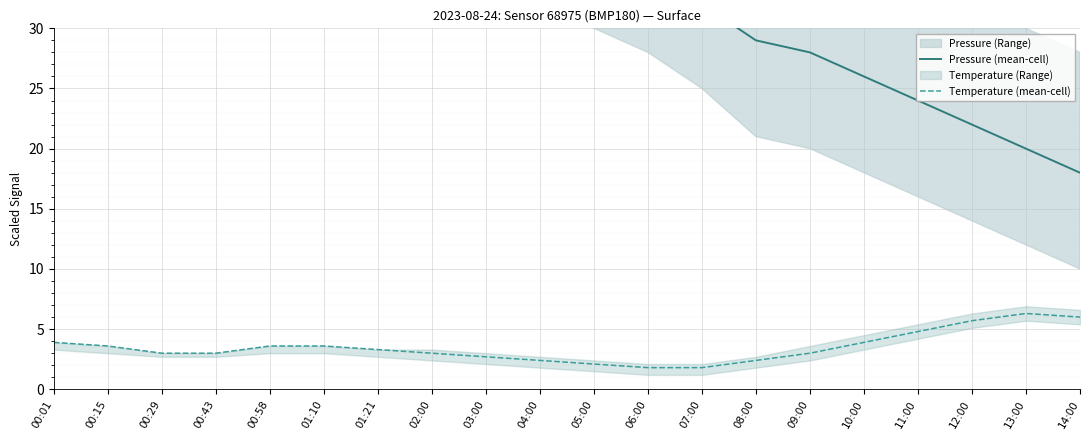

Which series has the largest range (max minus min)?

Pressure (mean-cell)